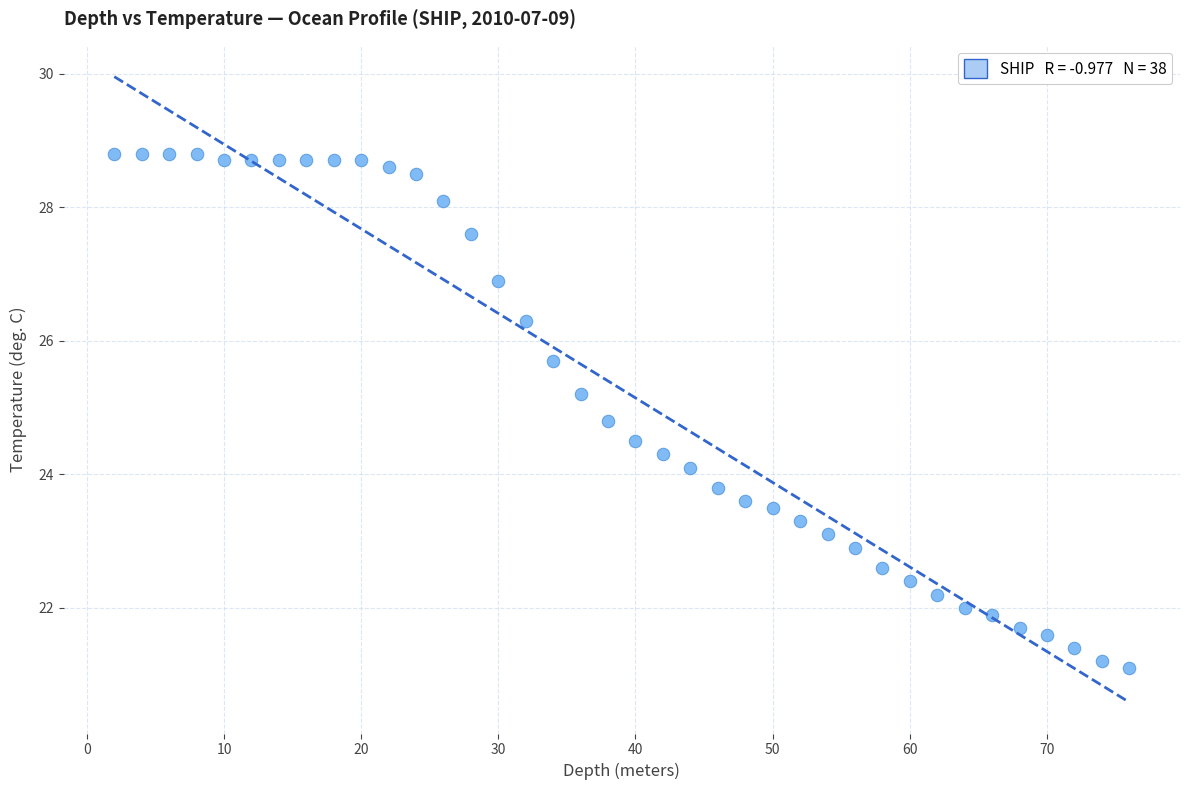

What is the range of Y values (max minus min)?

7.7